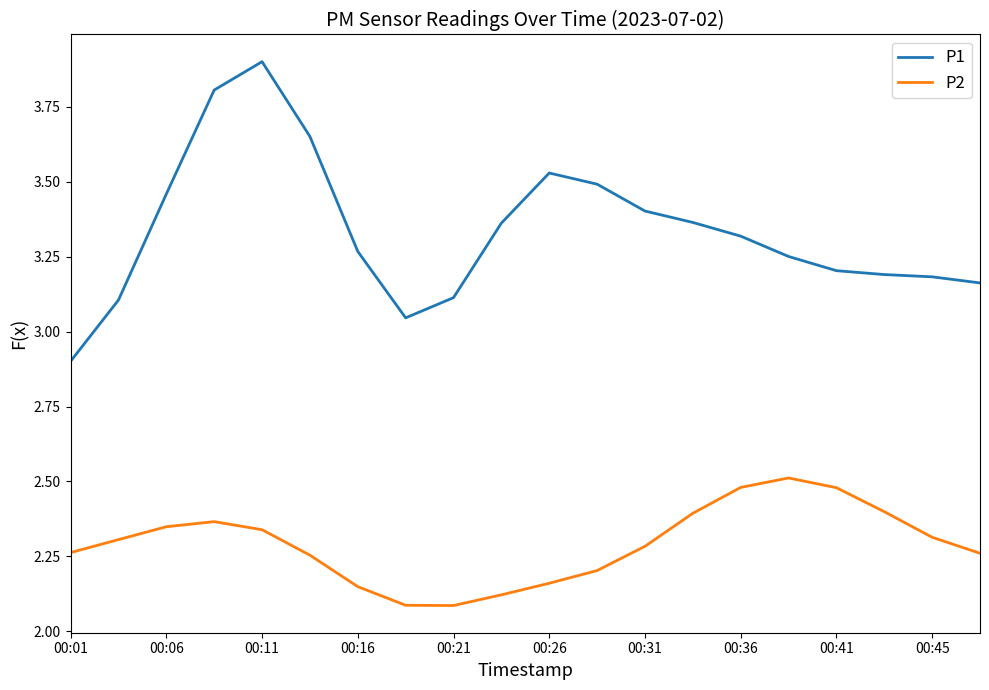

Which series has the largest range (max minus min)?

P1